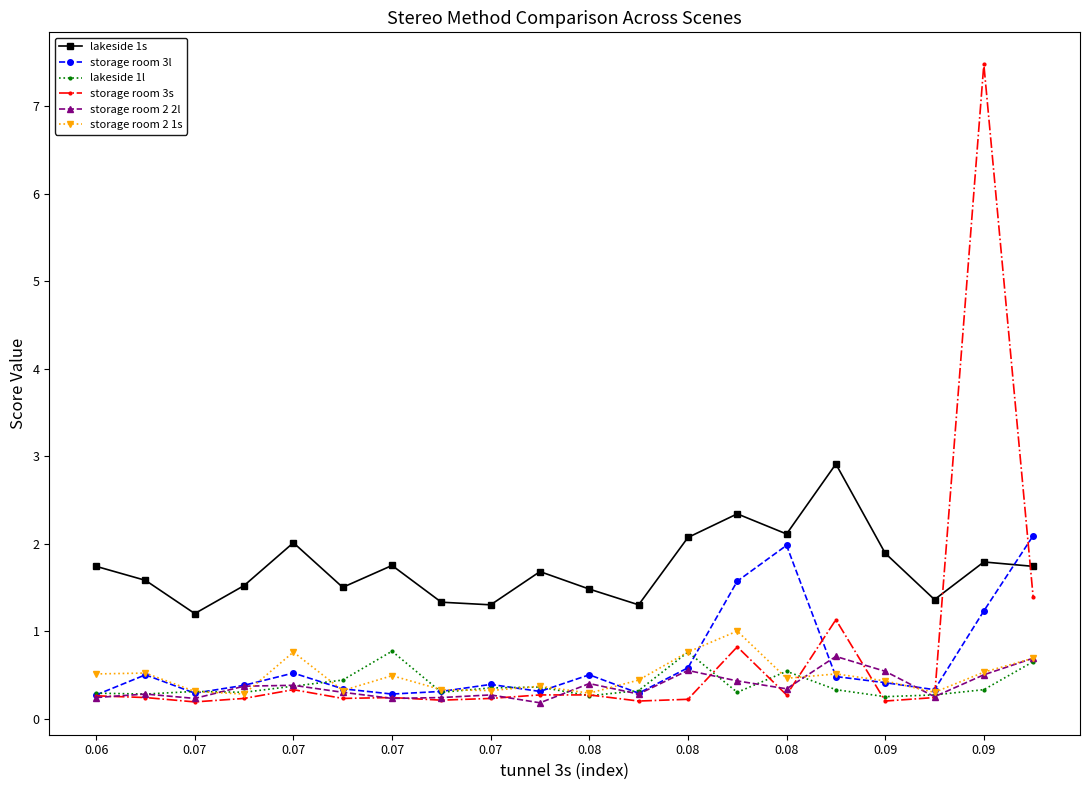

What is the greatest value displayed?

7.5